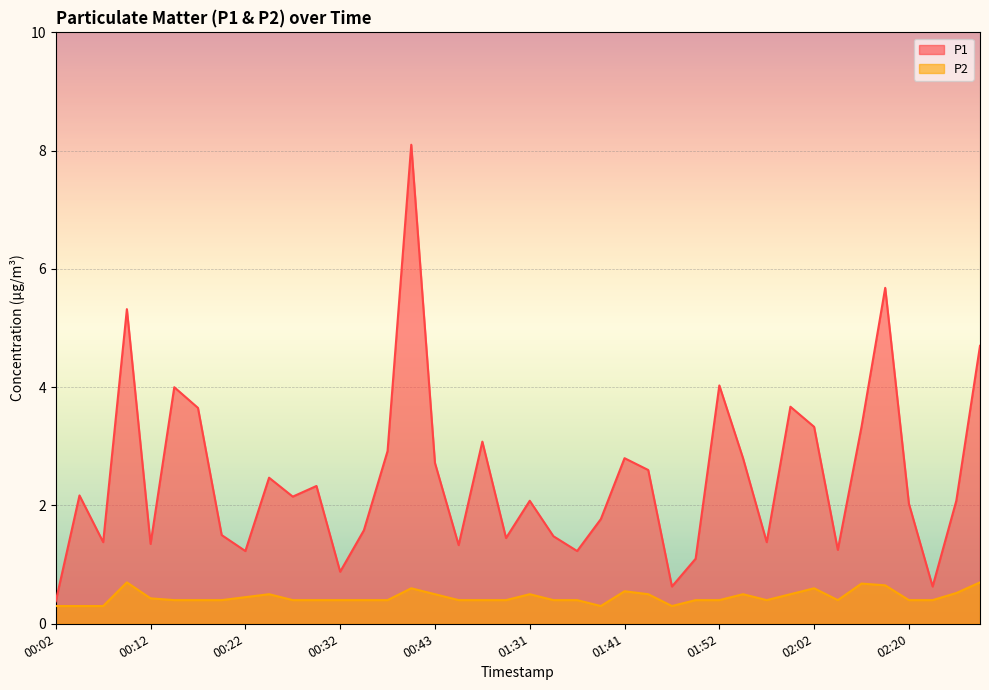

At which category does P1 reach its first local valley?

00:07